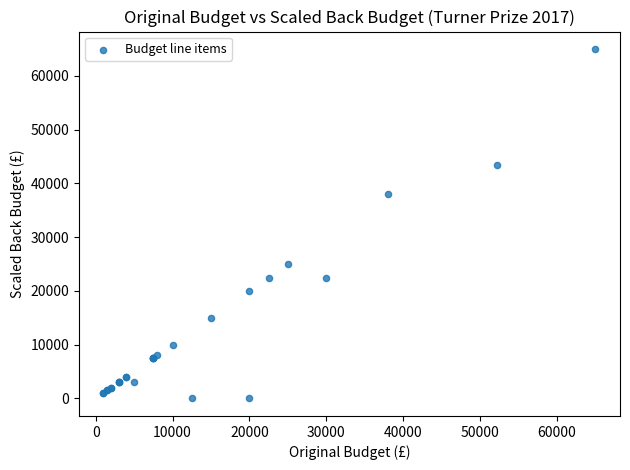

What Y value in the scatter plot is closest to 32500?

38000